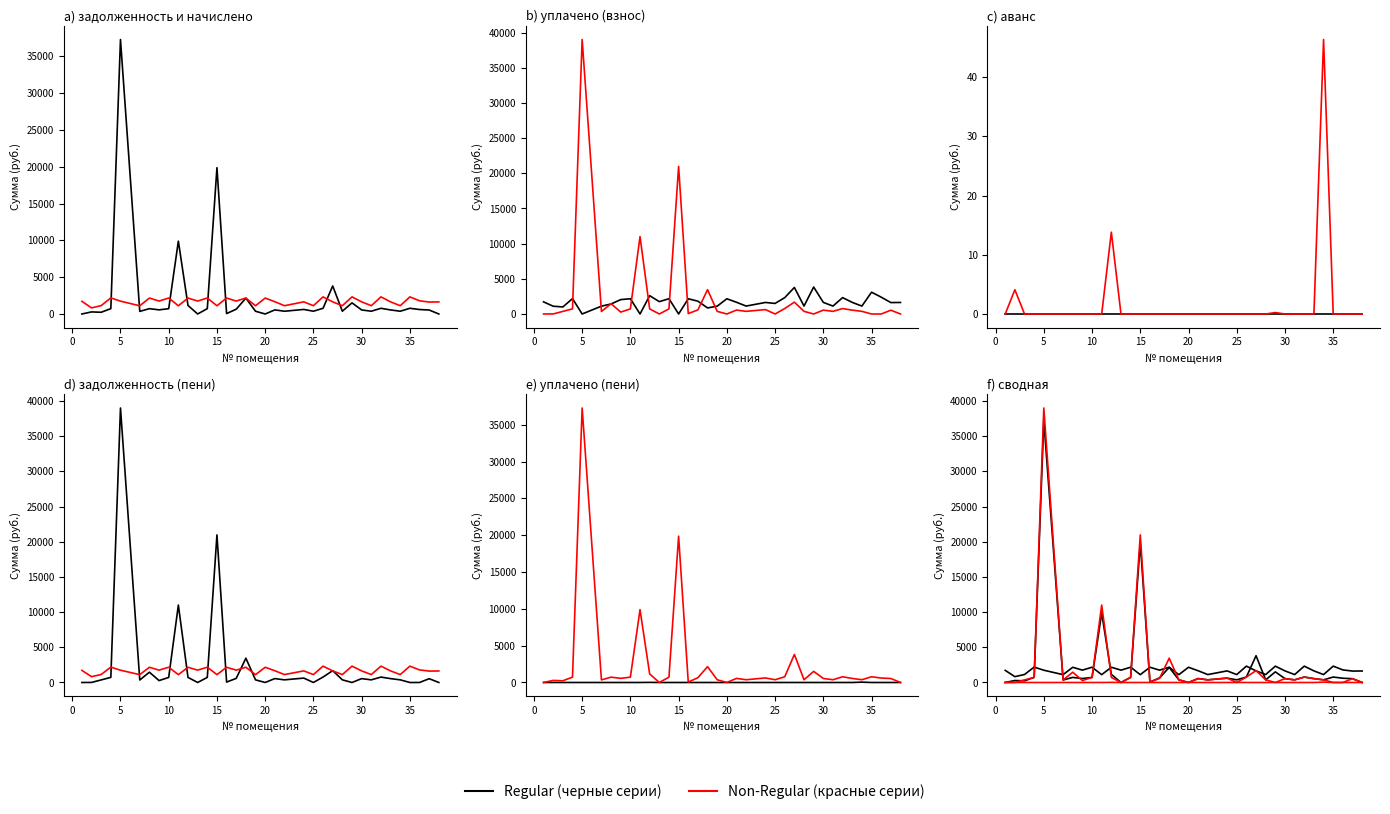

Which series has the widest spread of values?

Задолж. пени